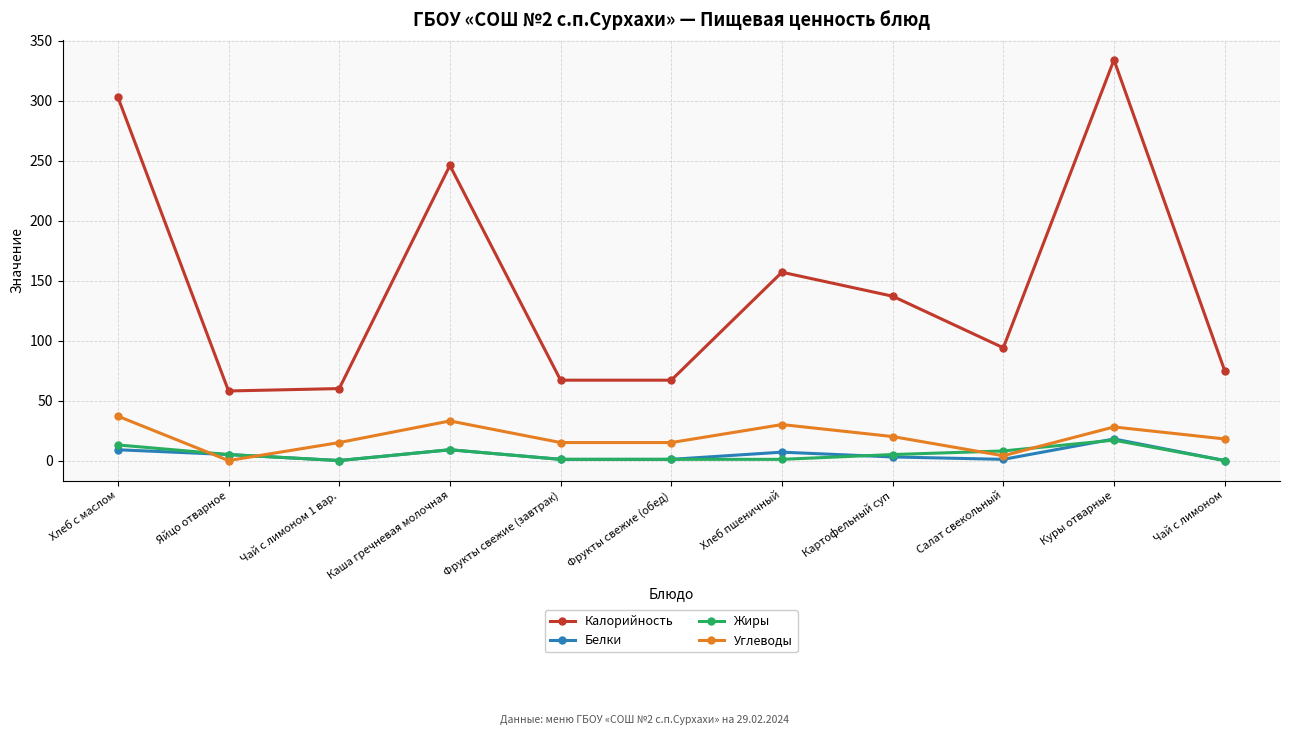

What is the average value of the Калорийность series?

145